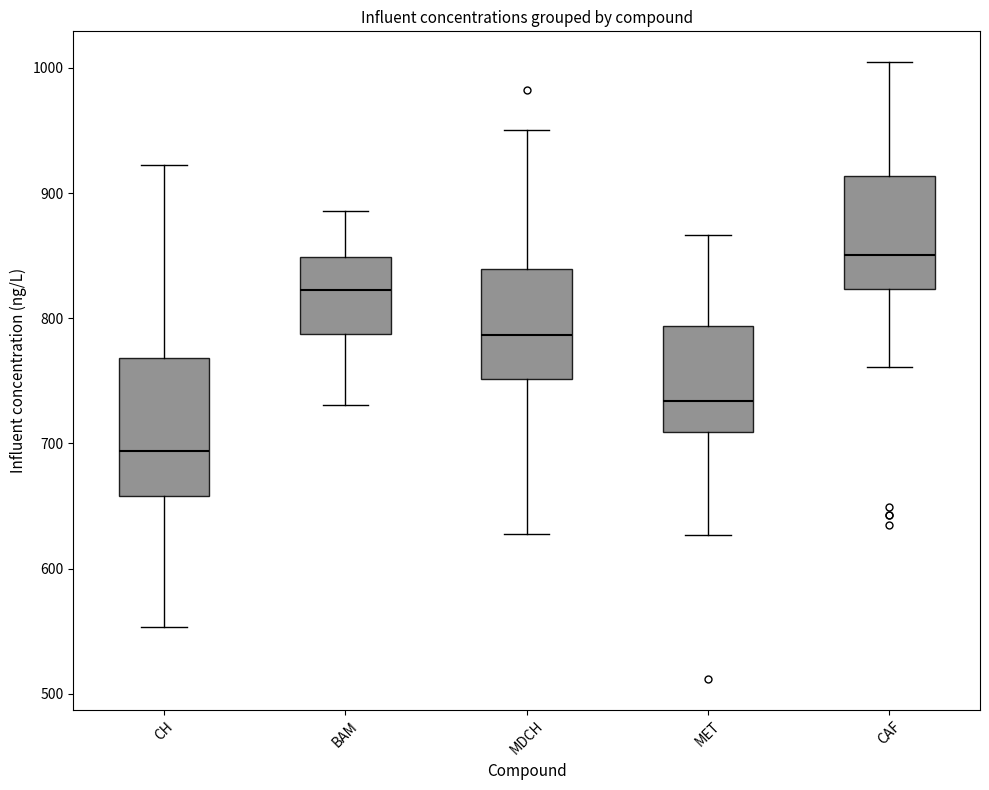

Where does the upper whisker of the box for CAF end on the y-axis? The values are not printed on the chart, so give them approximately, as read against the axis.

1000